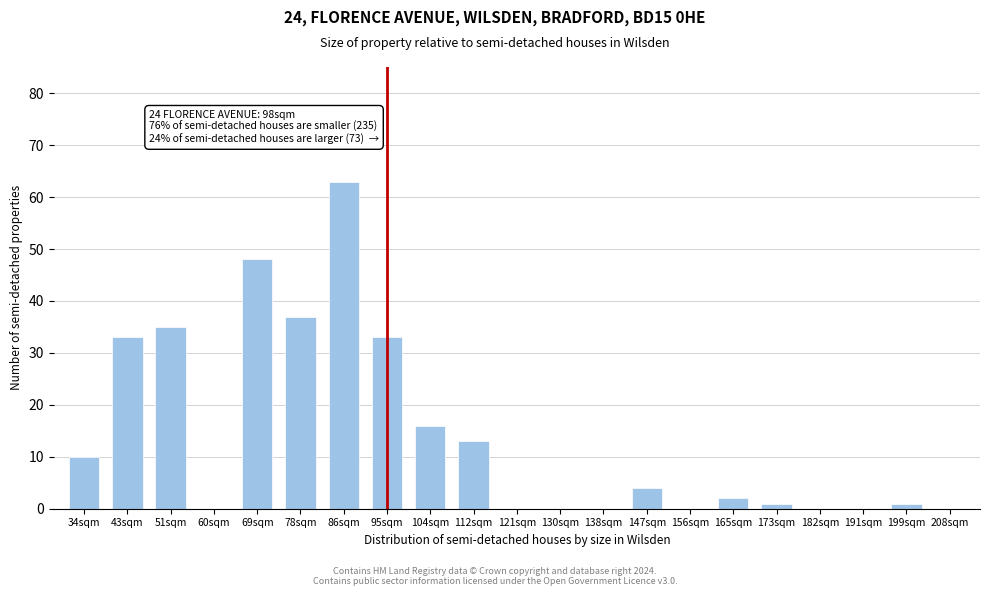

Reading left to right, what are all the values shown in this chart?

34sqm=10	43sqm=33	51sqm=35	60sqm=0	69sqm=48	78sqm=37	86sqm=63	95sqm=33	104sqm=16	112sqm=13	121sqm=0	130sqm=0	138sqm=0	147sqm=4	156sqm=0	165sqm=2	173sqm=1	182sqm=0	191sqm=0	199sqm=1	208sqm=0